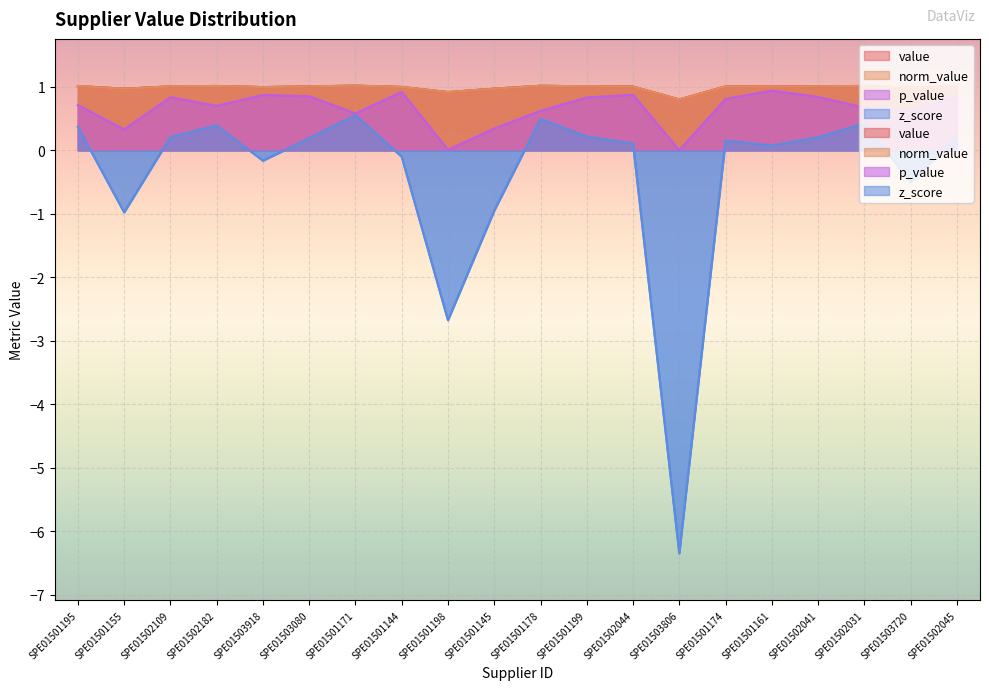

True or false: value and z_score intersect in this chart.

False